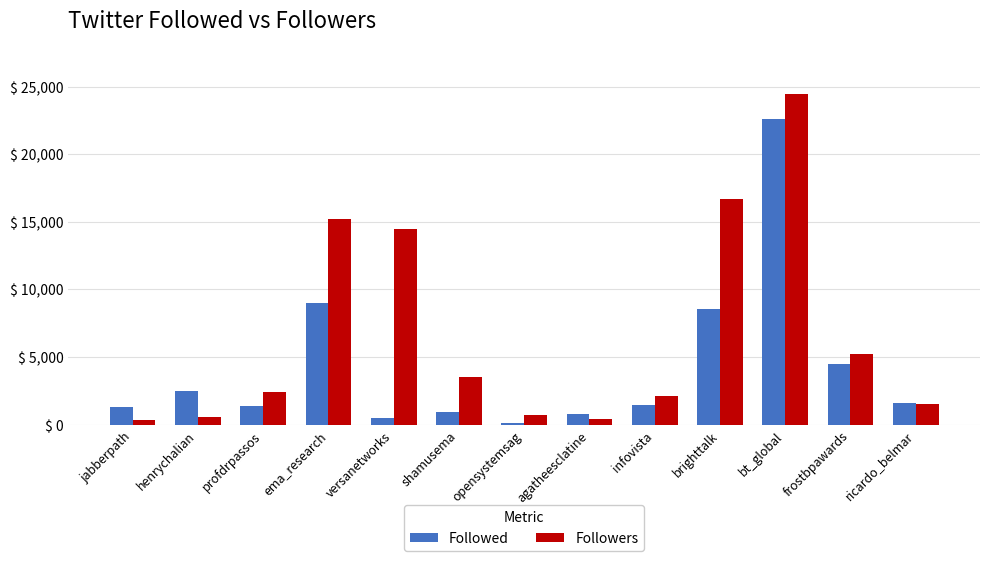

List the series in order of their peak value, lowest first.

Followed, Followers